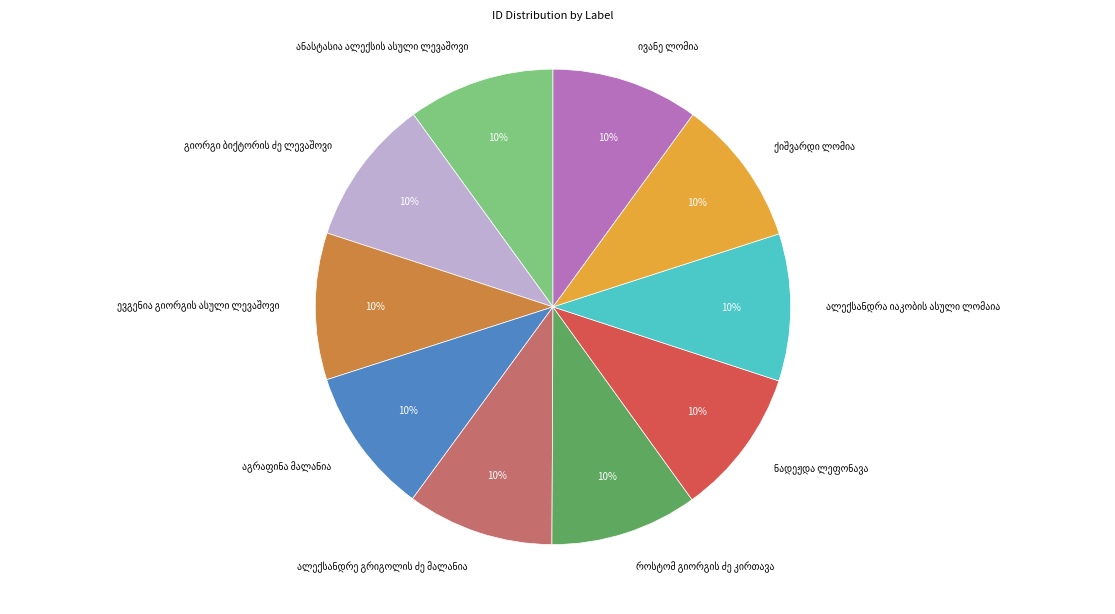

Is there a majority slice in this chart?

No